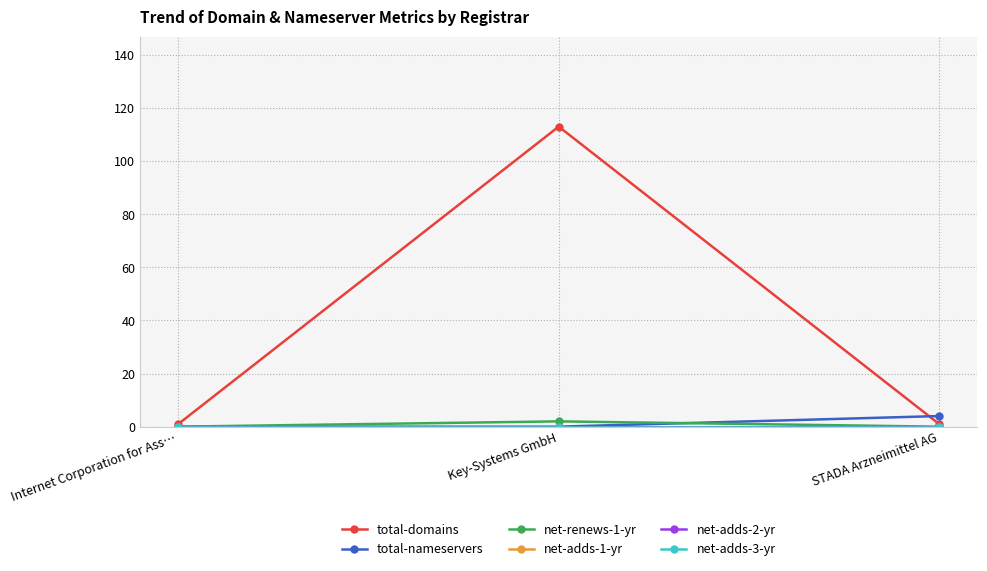

What is the label of the 2nd point from the left?

Key-Systems GmbH